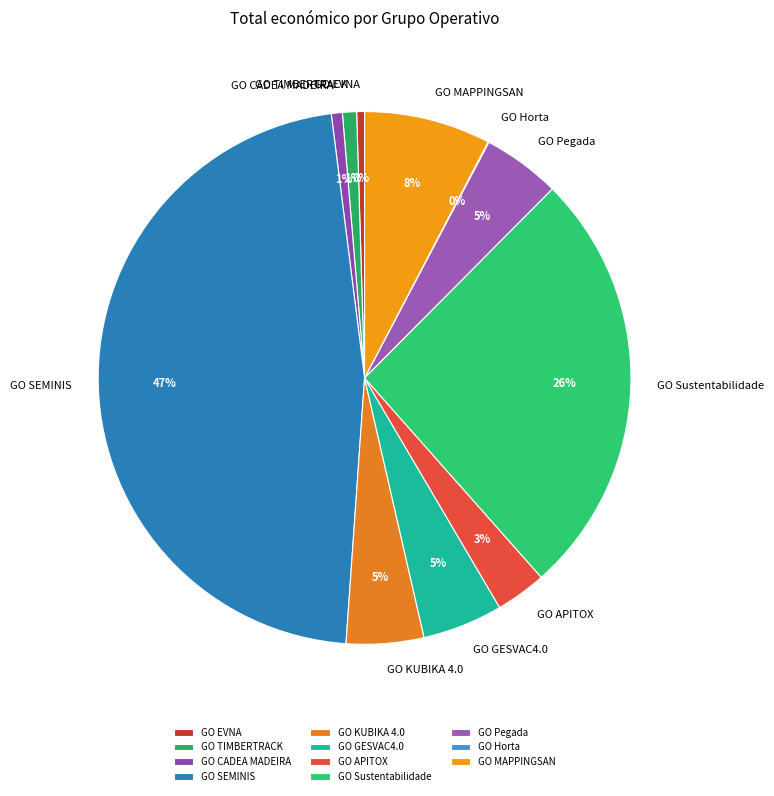

Which slice is the largest?

GO SEMINIS